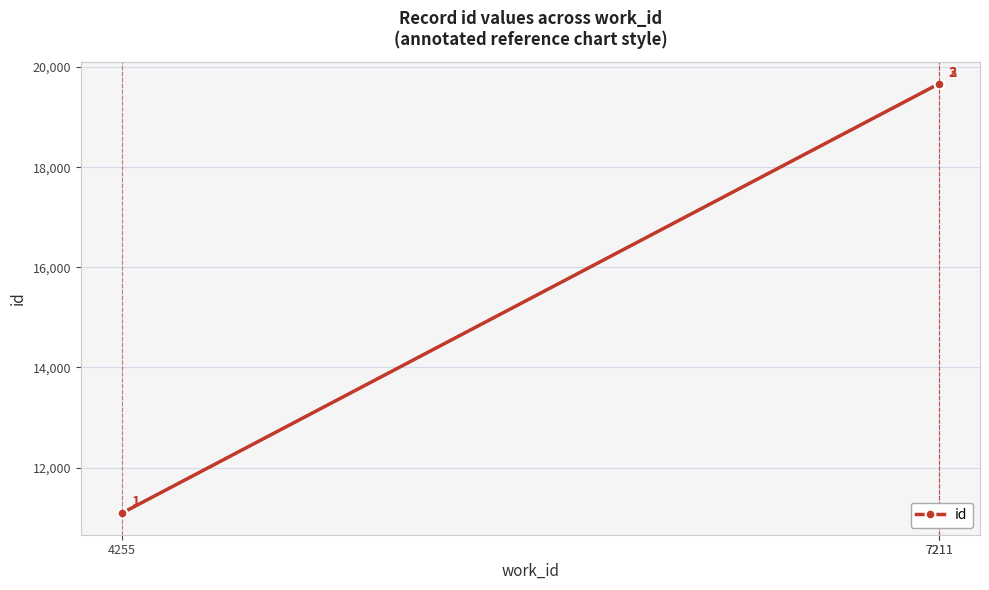

How many values exceed 19669?

1